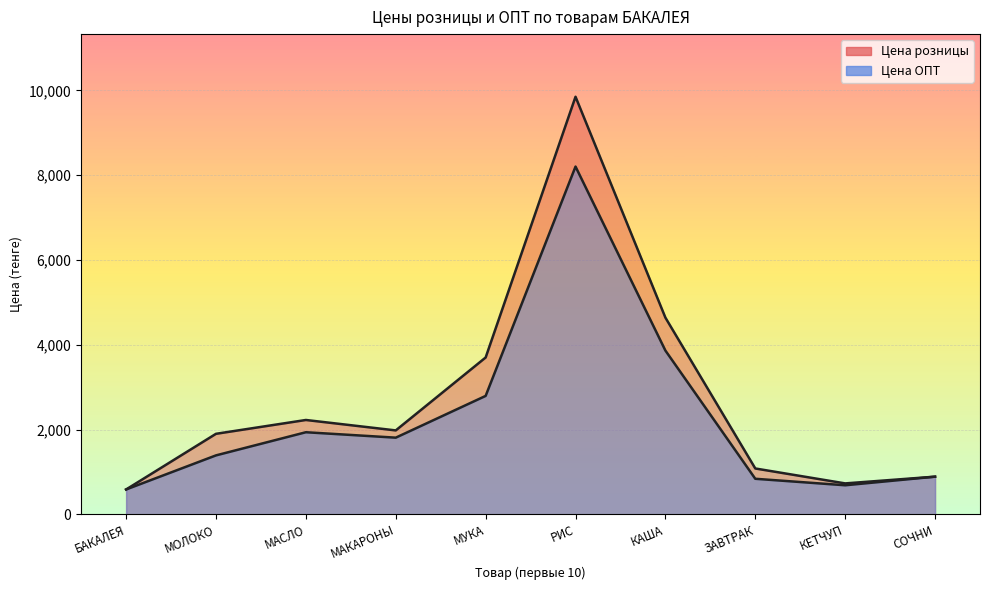

Which series has the largest total across all categories?

Цена розницы